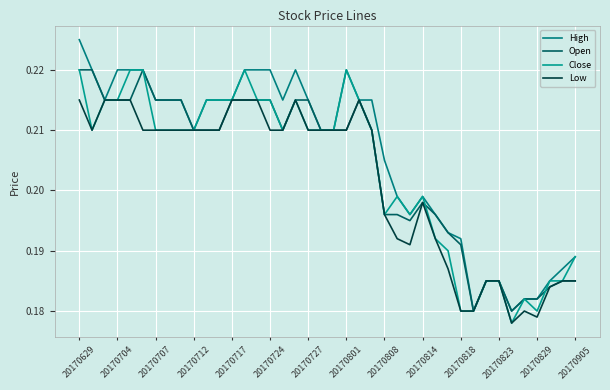

True or false: High and Low intersect in this chart.

False